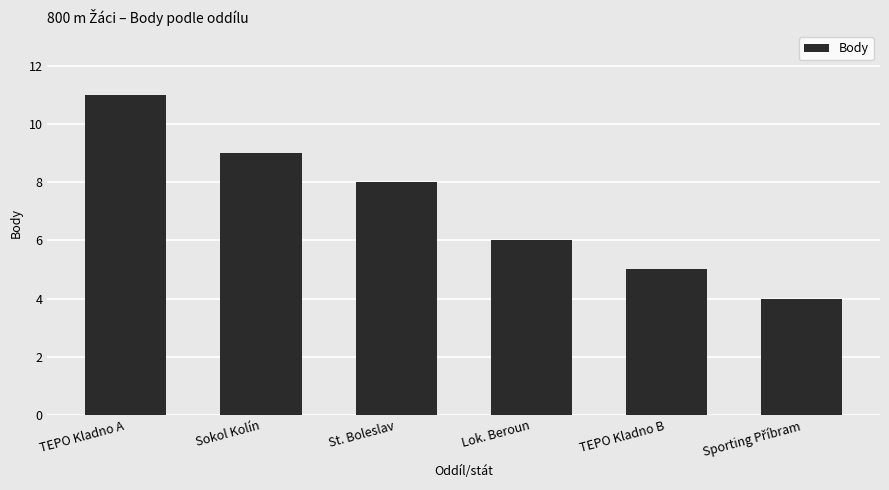

What is the sum of all values?

43